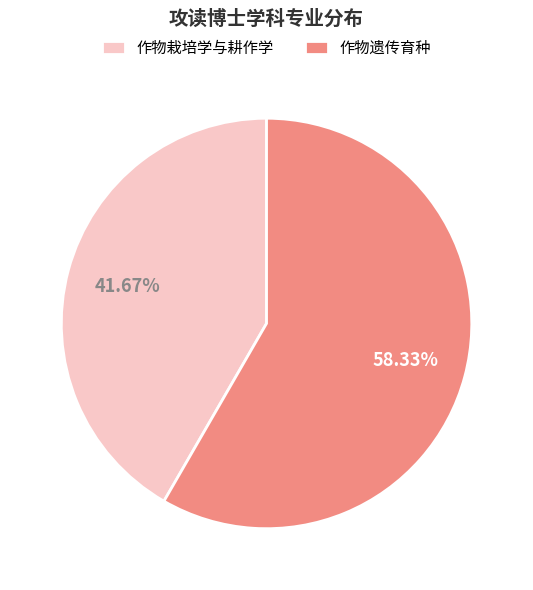

Which slice is the smallest?

作物栽培学与耕作学